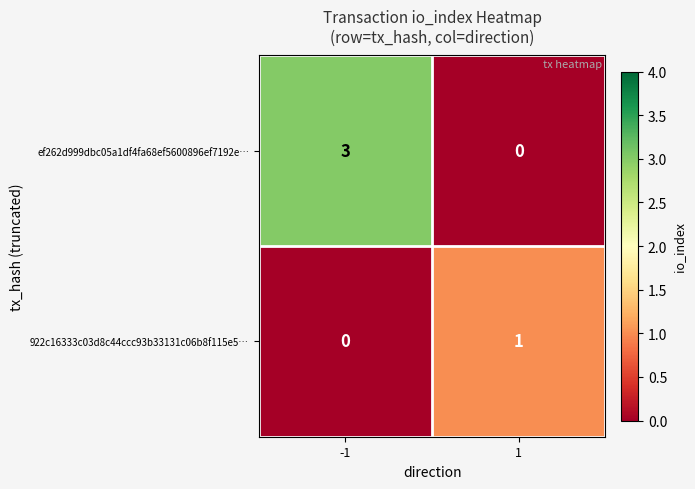

The value of ef262d999dbc05a1df4fa68ef5600896ef7192e… at -1 is 3. True or false?

True